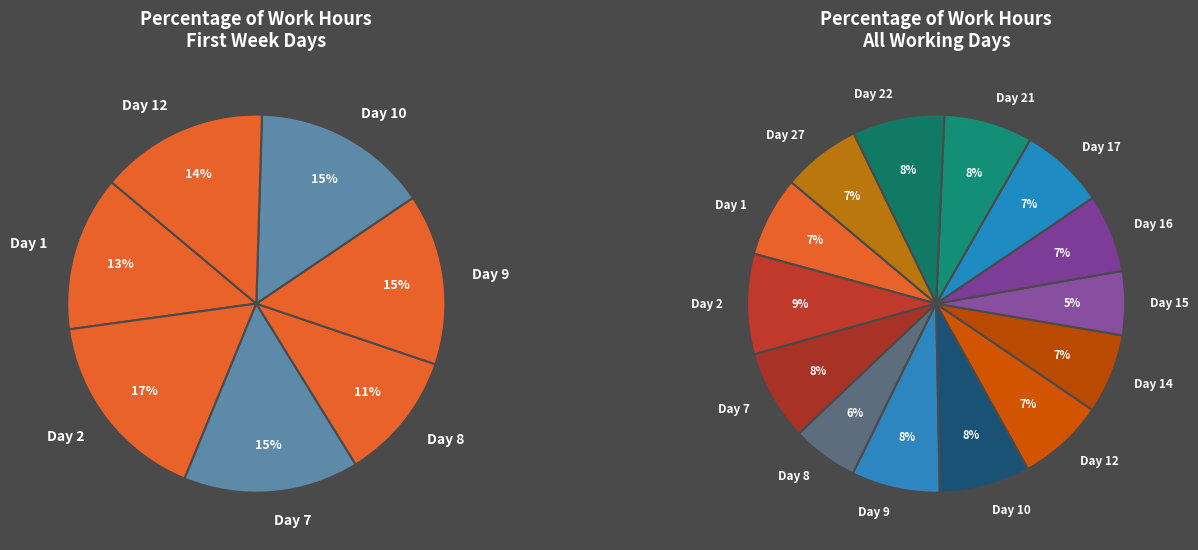

Is the sum of Day 10 and Day 1 greater than half?

No